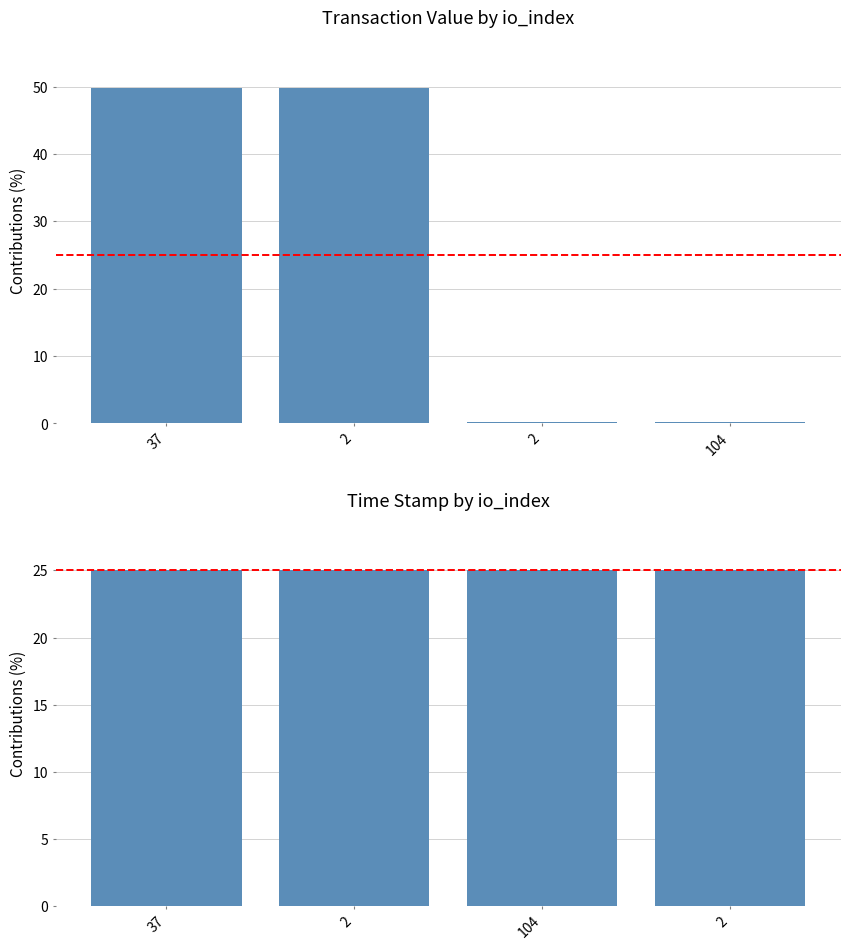

Which series changed the most between 37 and 2?

value